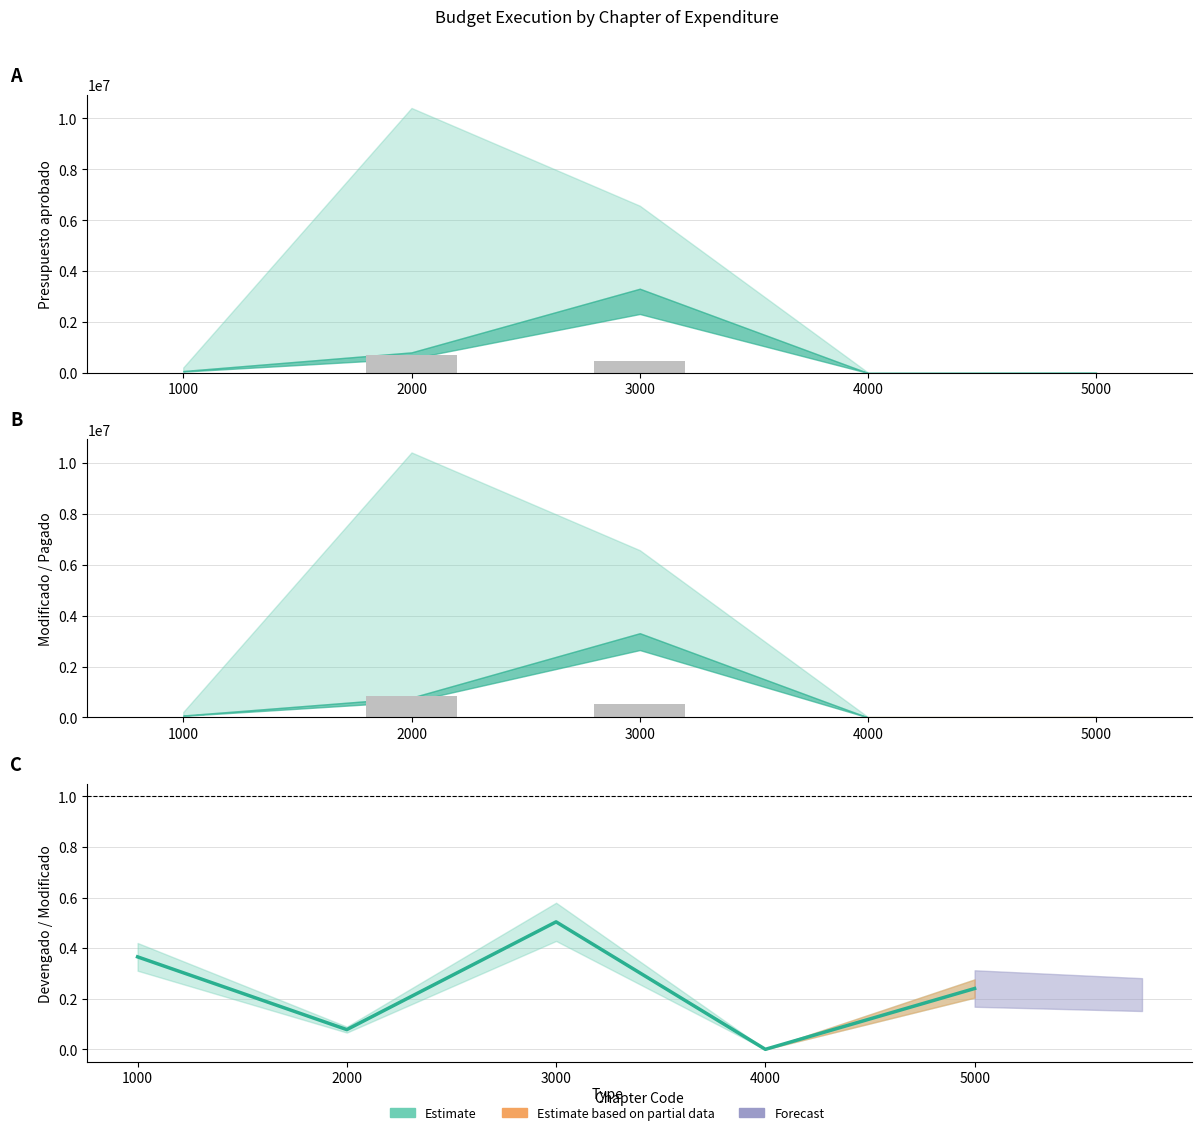

Which series has the largest total across all categories?

Presupuesto aprobado